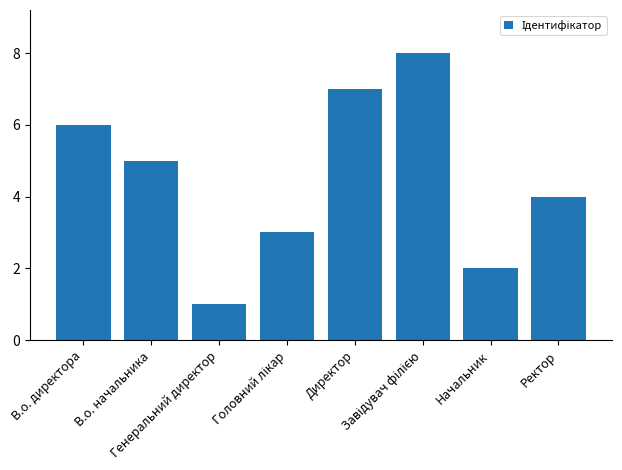

Reading right to left, extract all data points from this chart.

4	2	8	7	3	1	5	6